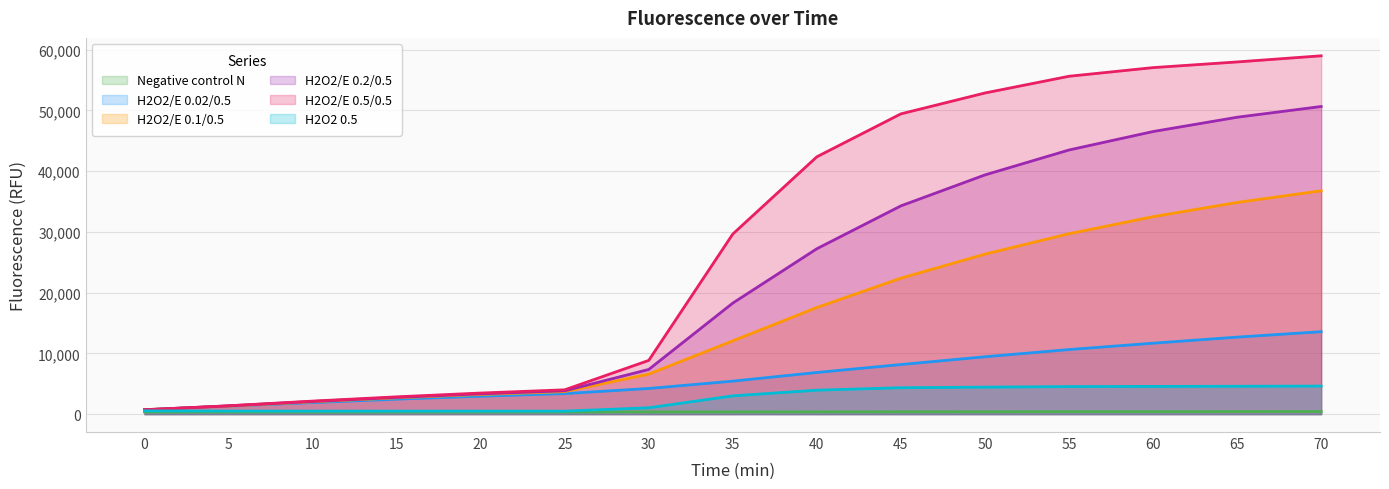

Which series has the largest range (max minus min)?

H2O2/E 0.5/0.5